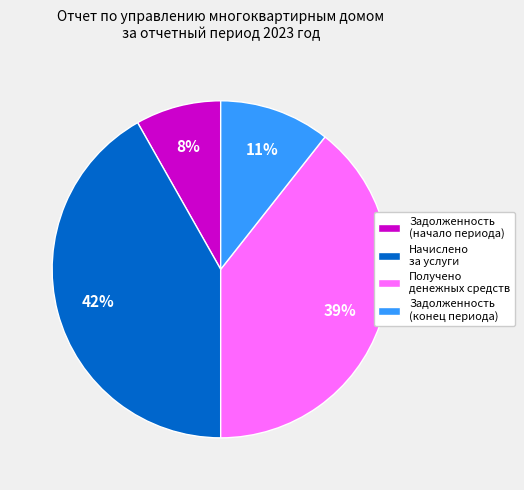

Is it true that Задолженность (конец периода) is 11% of the pie?

True